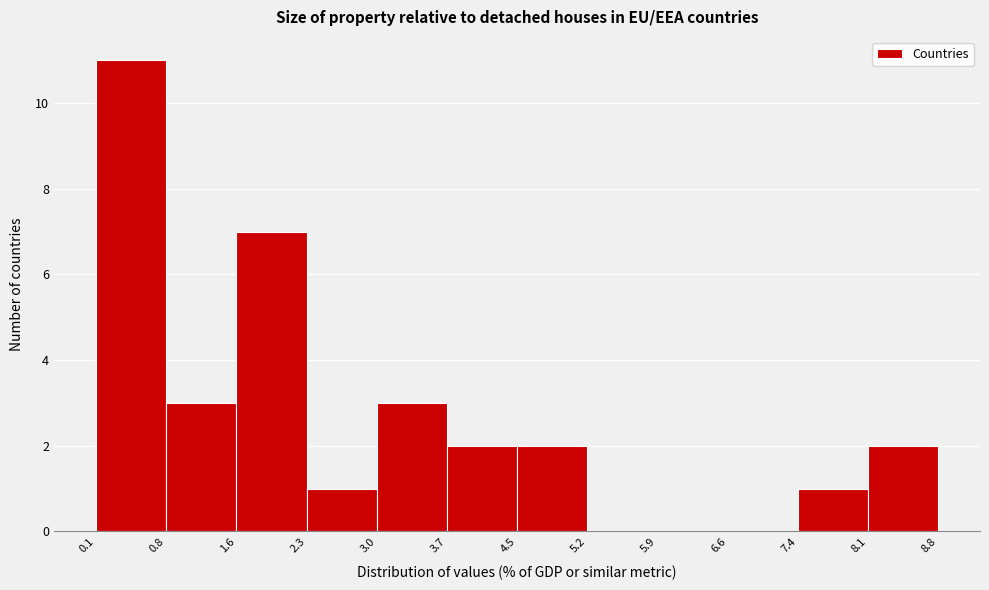

How tall is the bar that spans 2.3 to 3.0 on the x-axis? The values are not printed on the chart, so give them approximately, as read against the axis.

1